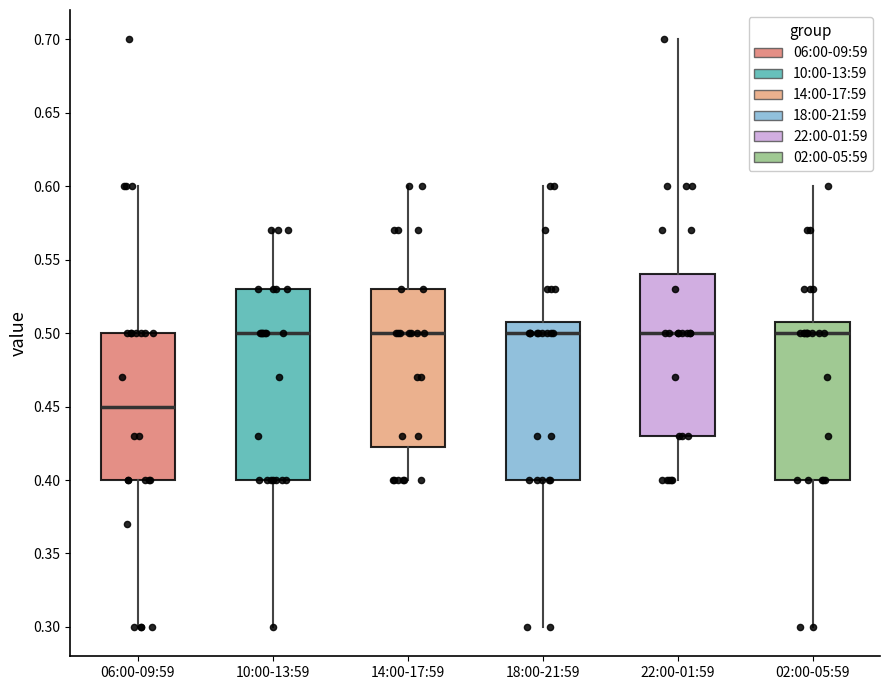

Reading left to right, transcribe this box plot: for each box, give where its median line is, the range the box spans, and where its two whiskers end, as read against the y-axis. The values are not printed on the chart, so give them approximately, as read against the axis.

06:00-09:59: median 0.450, box 0.400 to 0.500, whiskers 0.300 to 0.600
10:00-13:59: median 0.500, box 0.400 to 0.530, whiskers 0.300 to 0.570
14:00-17:59: median 0.500, box 0.425 to 0.530, whiskers 0.400 to 0.600
18:00-21:59: median 0.500, box 0.400 to 0.510, whiskers 0.300 to 0.600
22:00-01:59: median 0.500, box 0.430 to 0.540, whiskers 0.400 to 0.700
02:00-05:59: median 0.500, box 0.400 to 0.510, whiskers 0.300 to 0.600